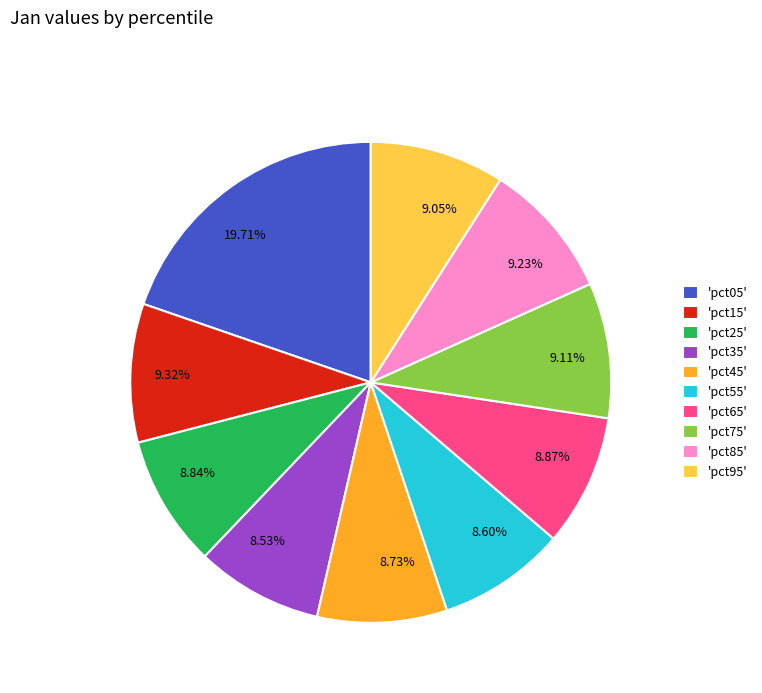

Is there any slice that represents more than half of the pie?

No